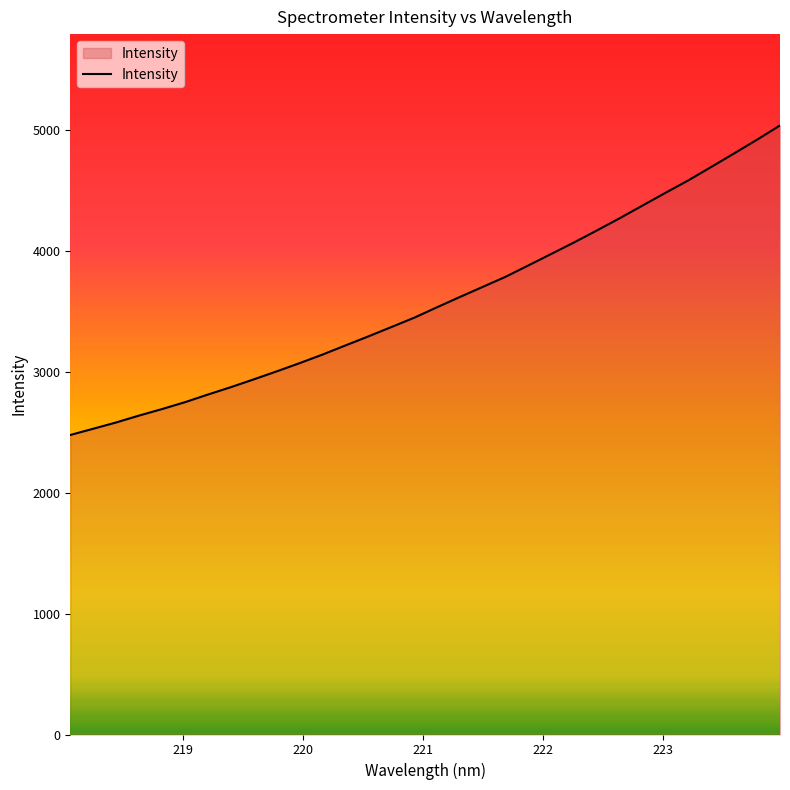

What is the greatest value displayed?

5035.5